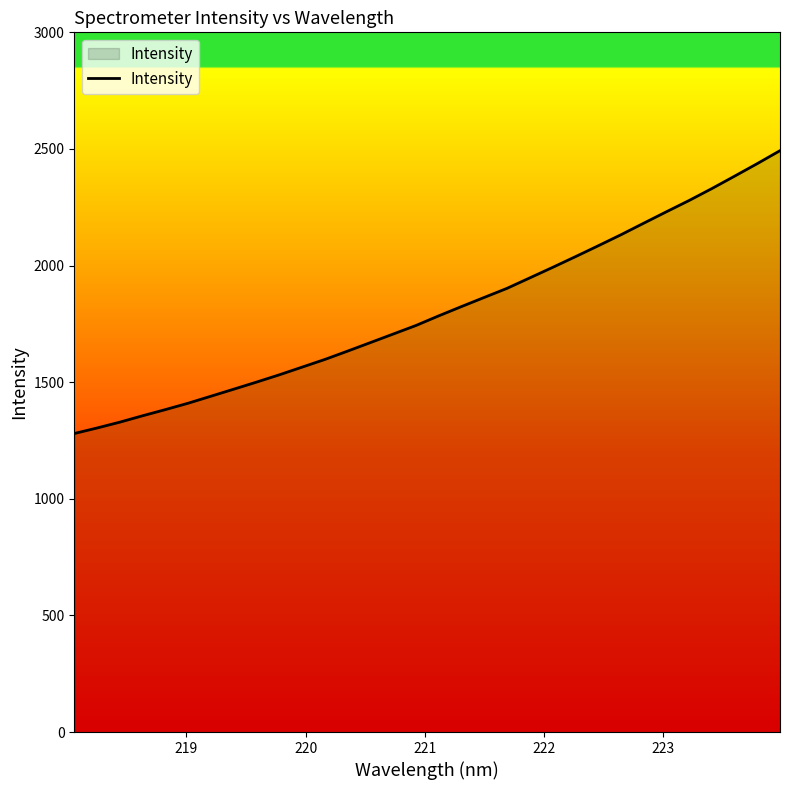

What is the difference between the maximum and minimum values?

1212.8